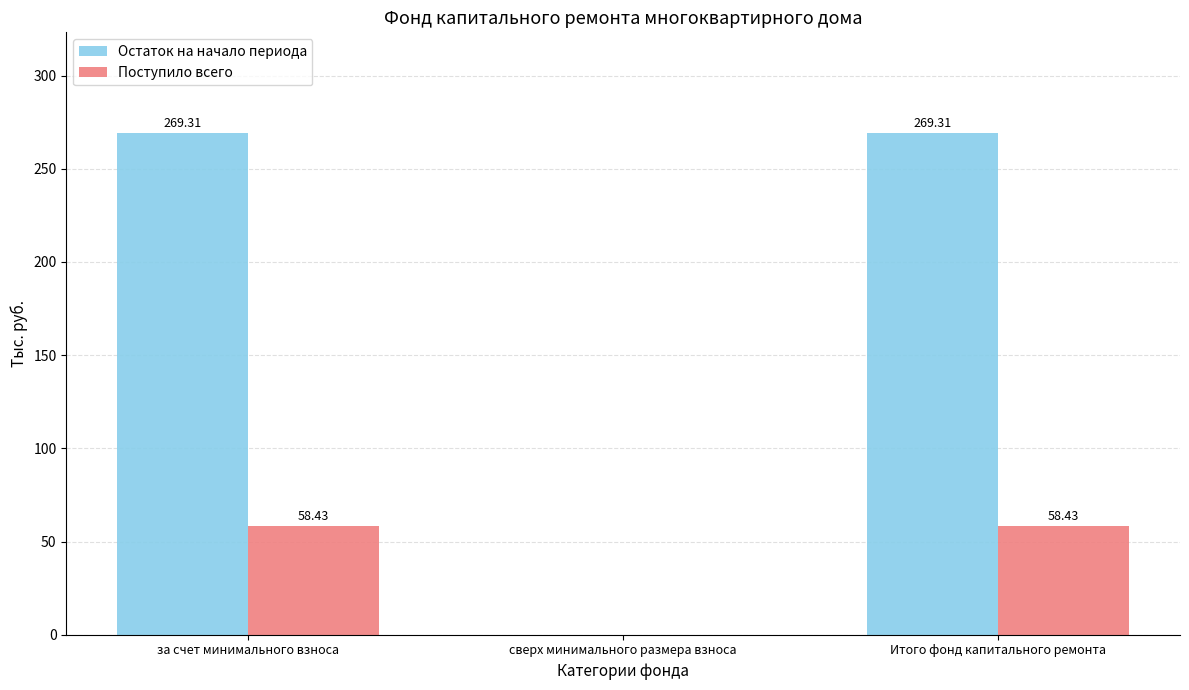

What is the total value across all series at Итого фонд капитального ремонта?

327.7